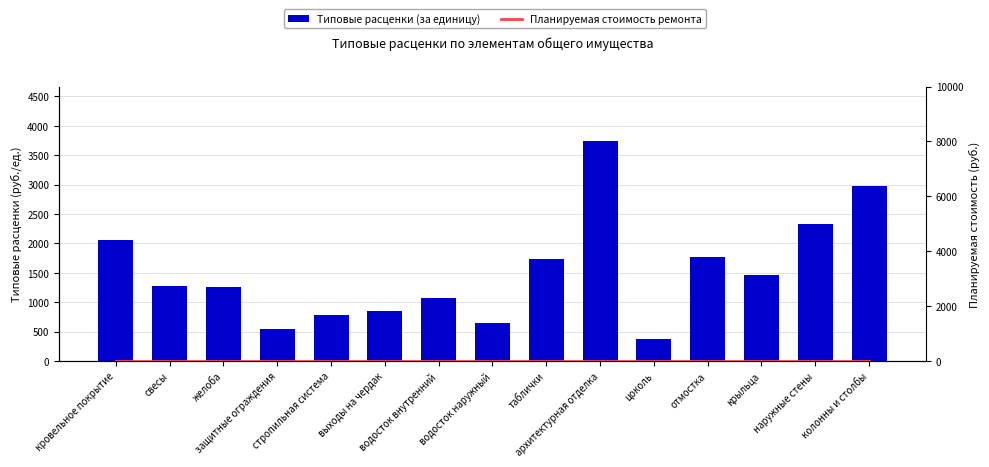

What are all the series names shown in the legend?

Типовые расценки (за единицу), Планируемая стоимость ремонта